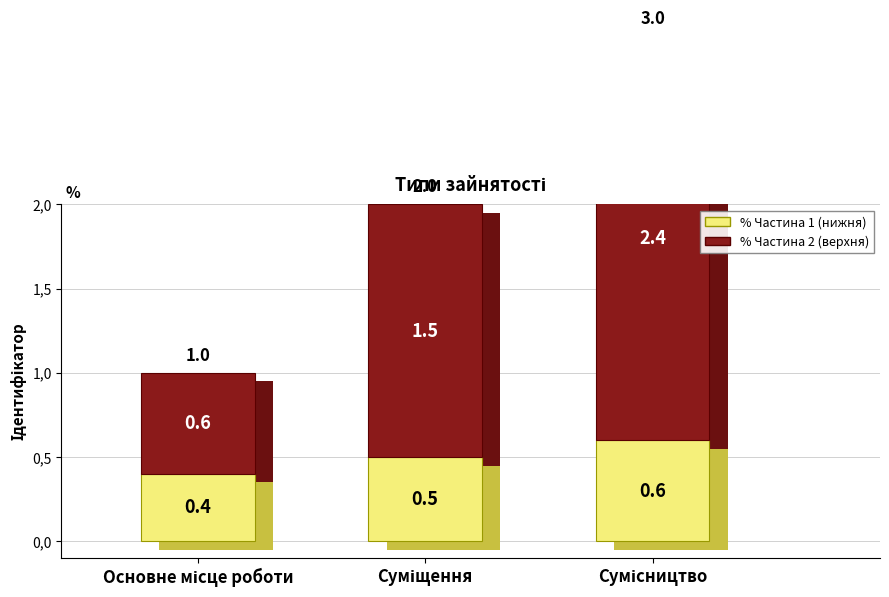

Where does the % Частина 2 series first go above 1?

Суміщення